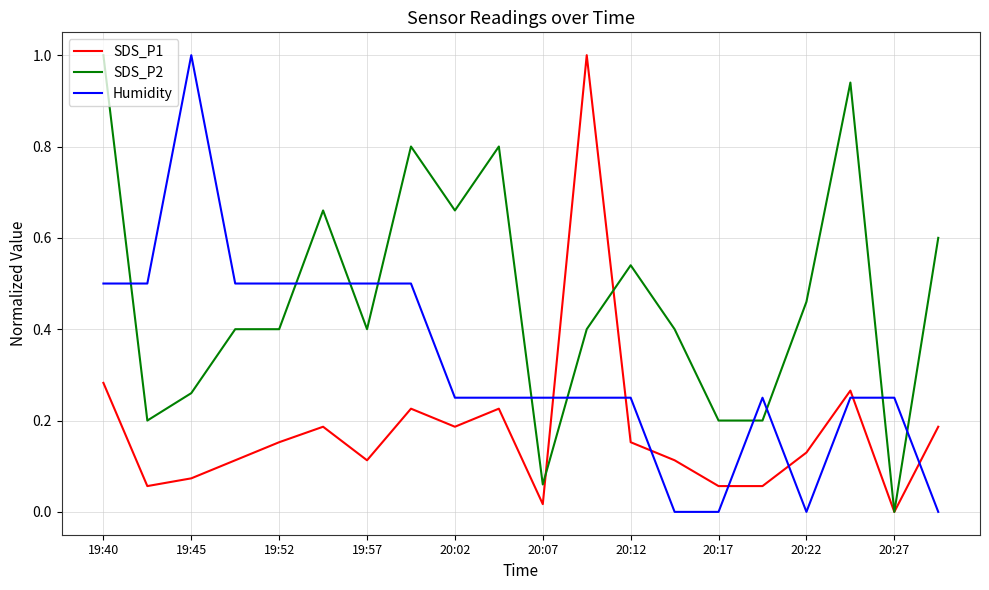

What is the sum of all Humidity values?

6.5